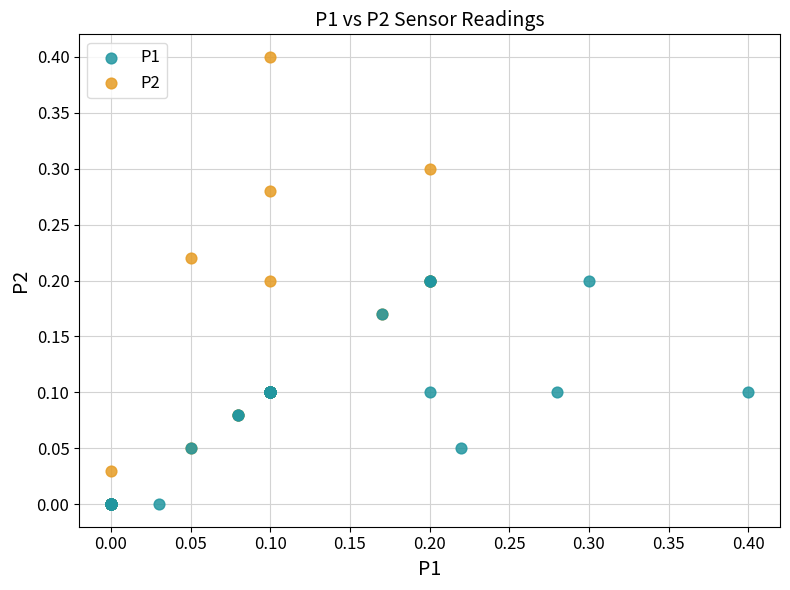

Which series reaches the maximum Y coordinate?

P2